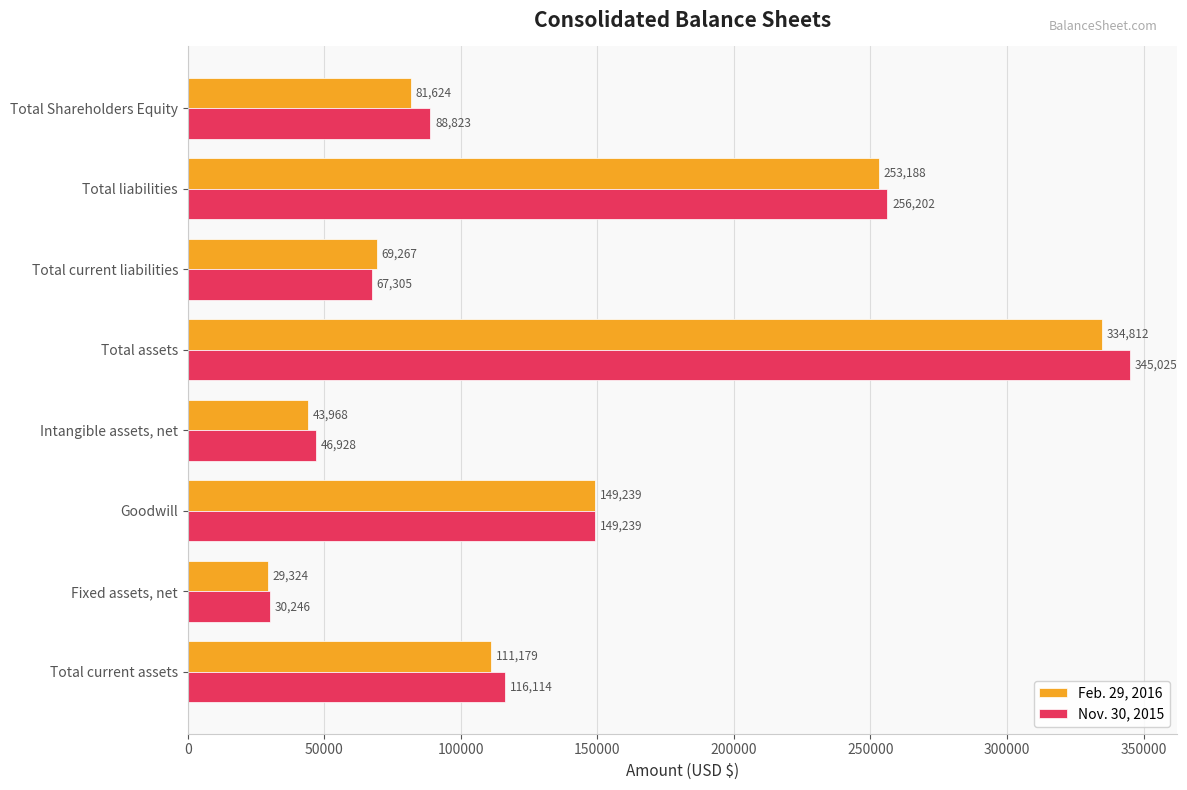

Which series has the largest range (max minus min)?

Nov. 30, 2015